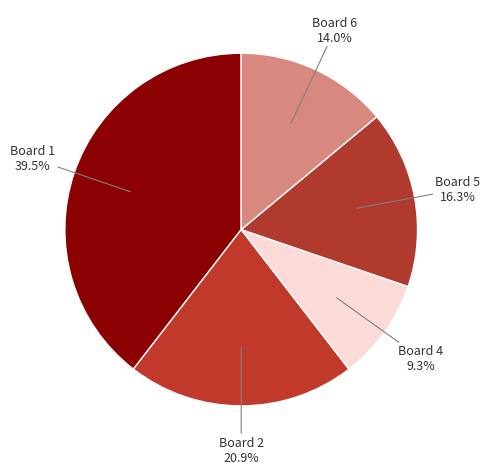

Count the number of slices in the pie.

5